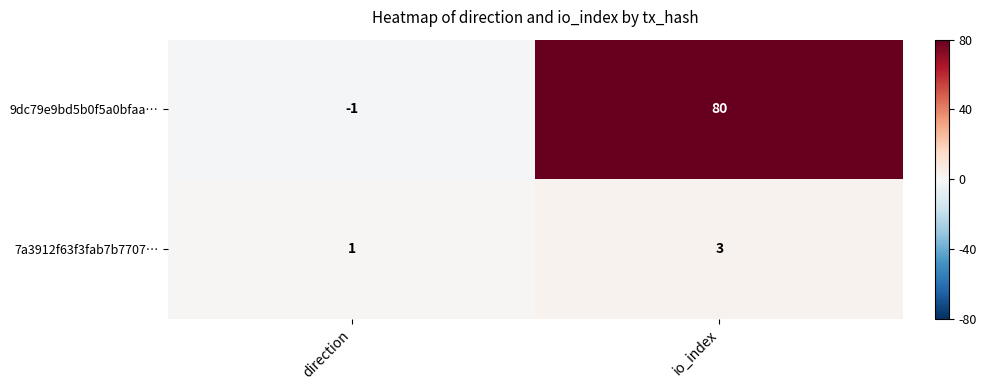

Which series has the widest spread of values?

9dc79e9bd5b0f5a0bfaa…